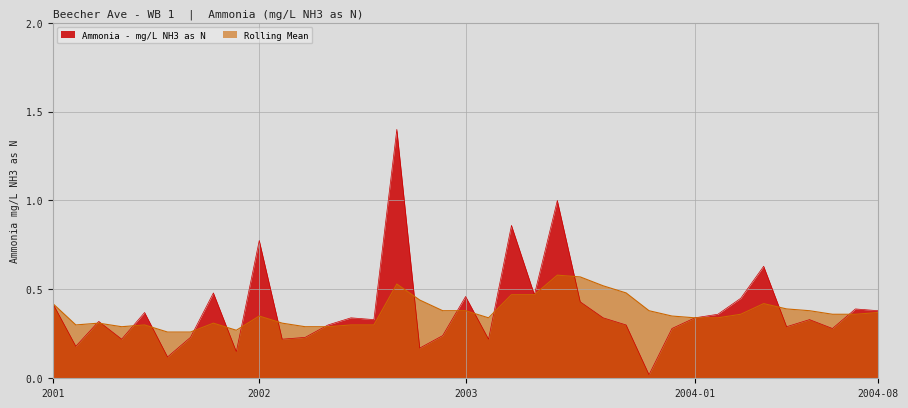

Which series has the largest range (max minus min)?

Ammonia - mg/L NH3 as N